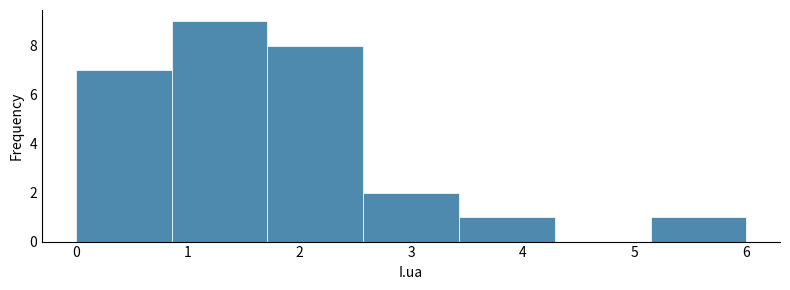

Reading left to right, transcribe this chart: for each bar, give the range it covers on the x-axis and its height. Neither the bar edges nor the heights are printed on the chart, so give them approximately, as read against the axes.

0.0 to 0.9: 7
0.9 to 1.7: 9
1.7 to 2.6: 8
2.6 to 3.4: 2
3.4 to 4.3: 1
4.3 to 5.1: 0
5.1 to 6.0: 1